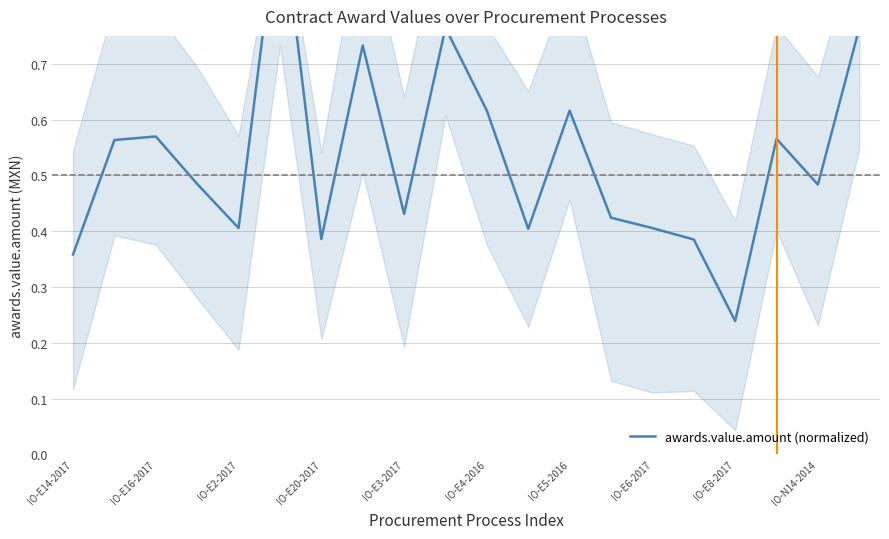

How many interior local peaks (higher than both neighbors) does the data have?

6